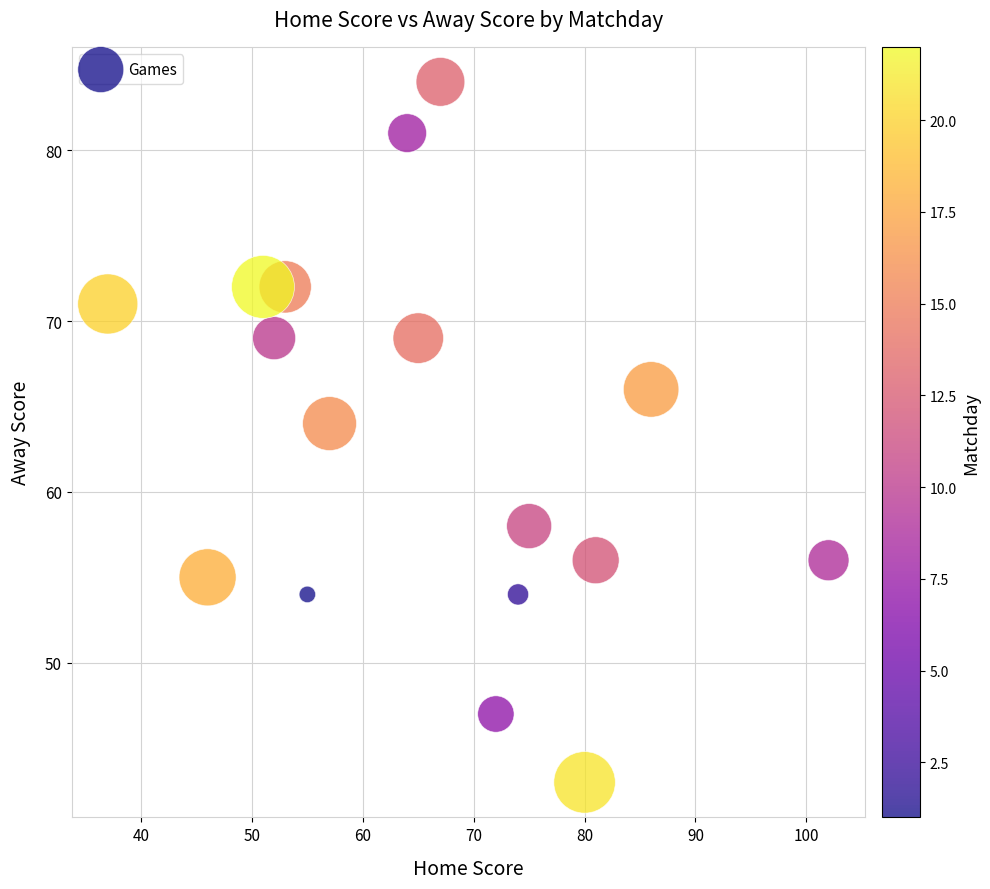

What Y value in the scatter plot is closest to 63?

64